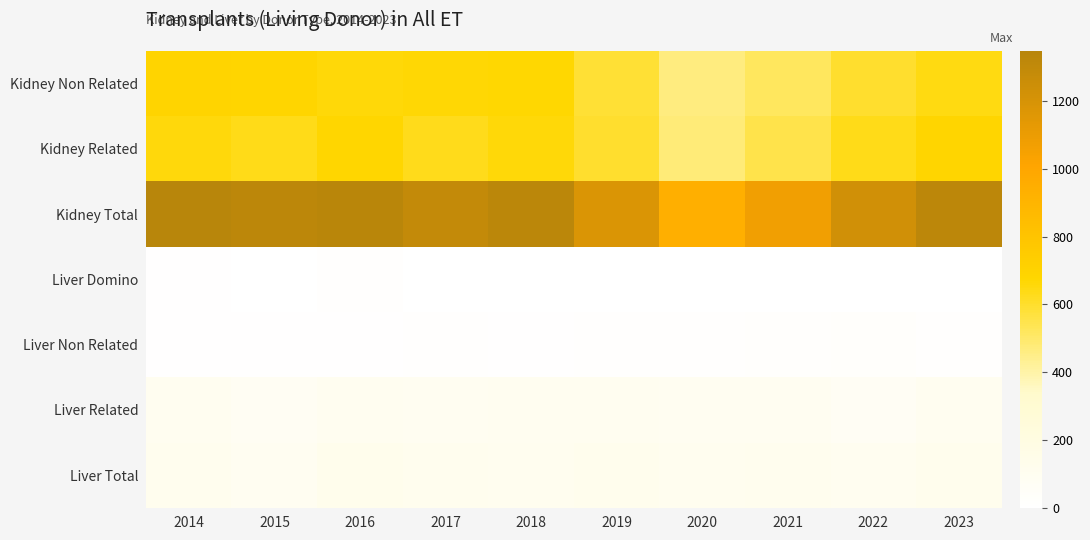

What is the difference between the highest and lowest values at 2020?

942